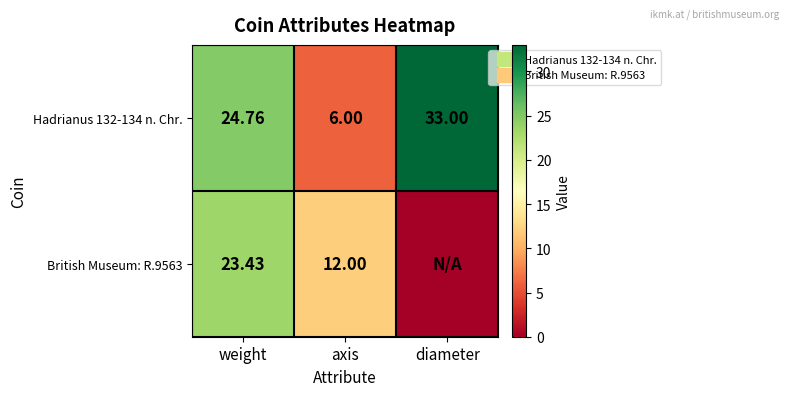

Rank the categories by British Museum: R.9563 value from lowest to highest.

diameter, axis, weight